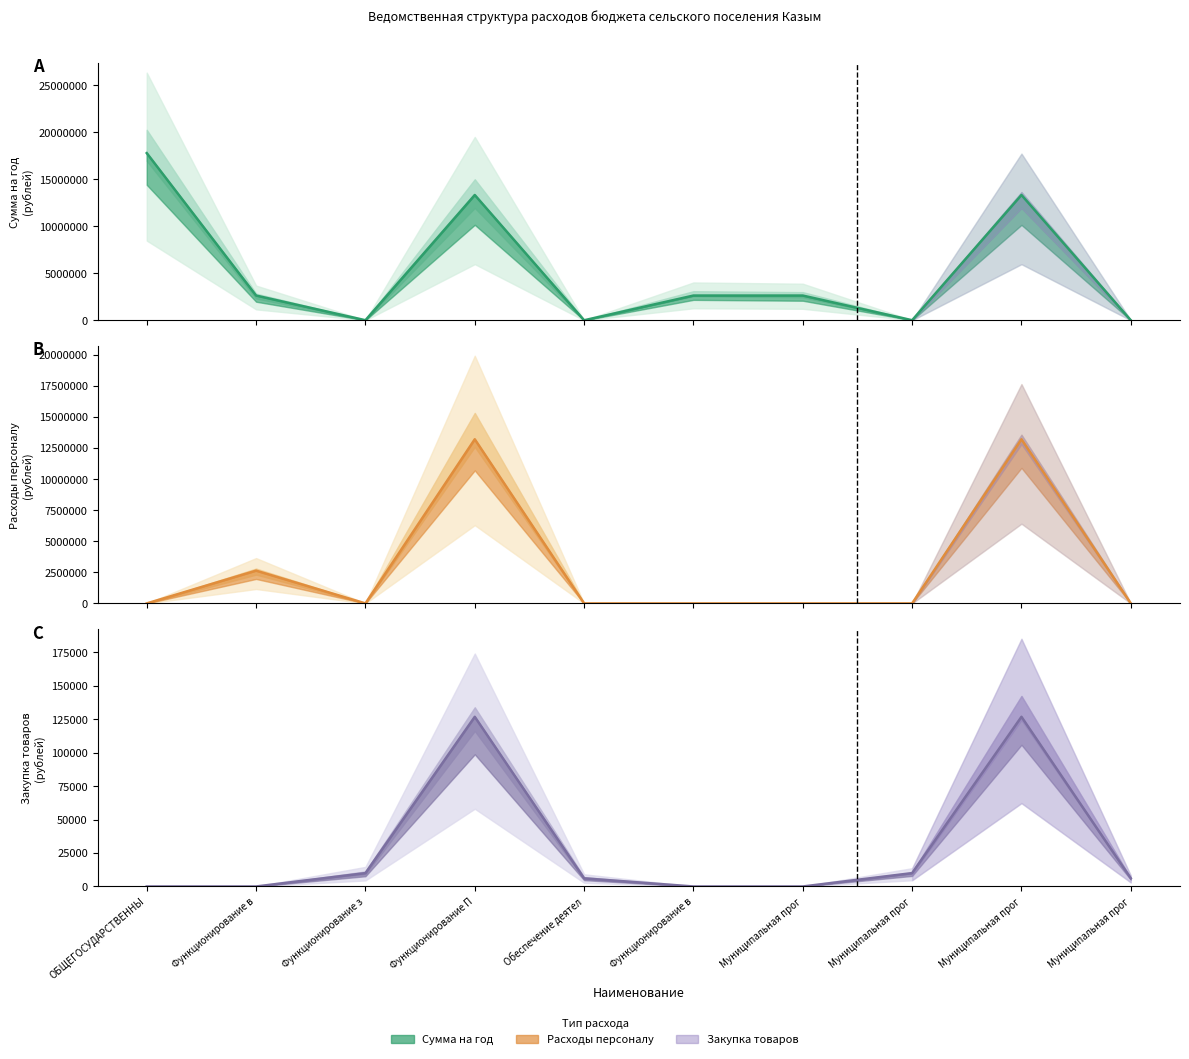

At which category does the data reach its first local peak?

Функционирование П